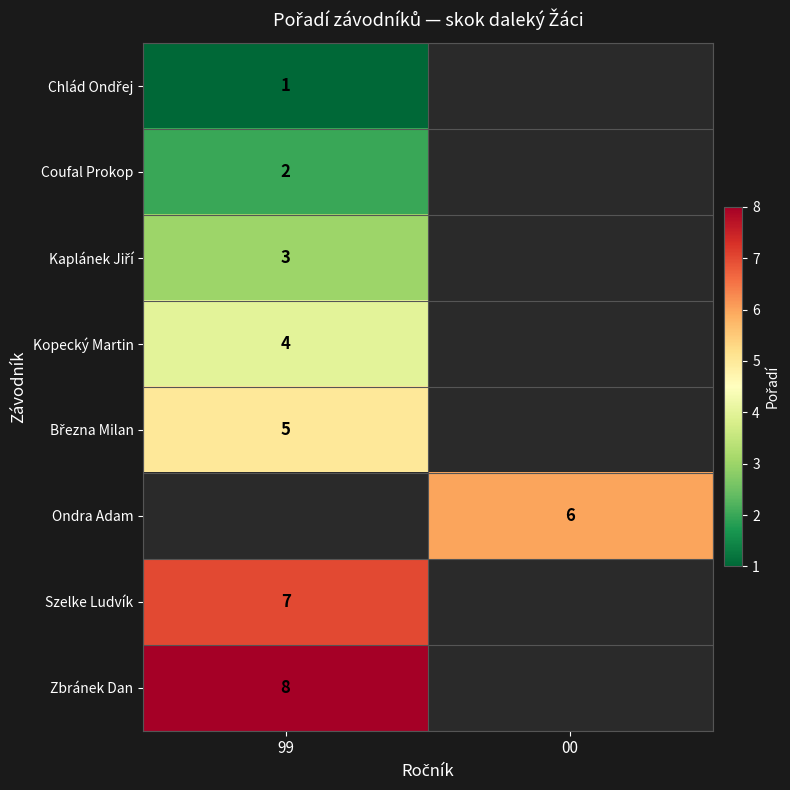

The Zbránek Dan series shows 5 at 99. True or false?

False